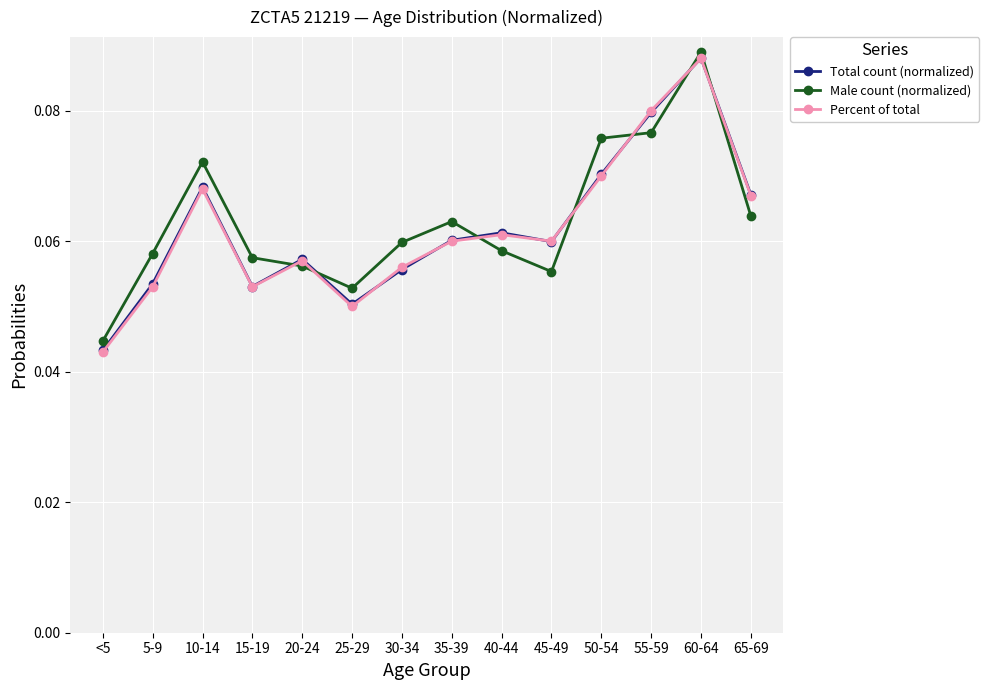

Is this an area chart (filled region under the line)?

No